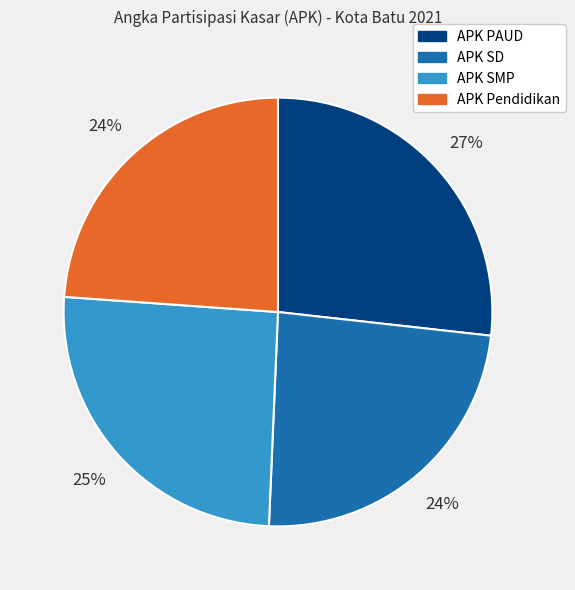

To the nearest percent, what percentage of the pie is APK SMP?

25%